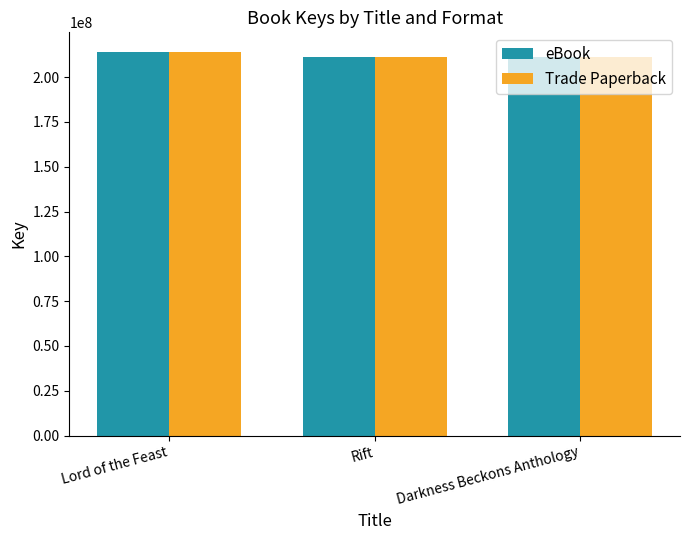

What is the label of the 3rd bar from the right?

Lord of the Feast